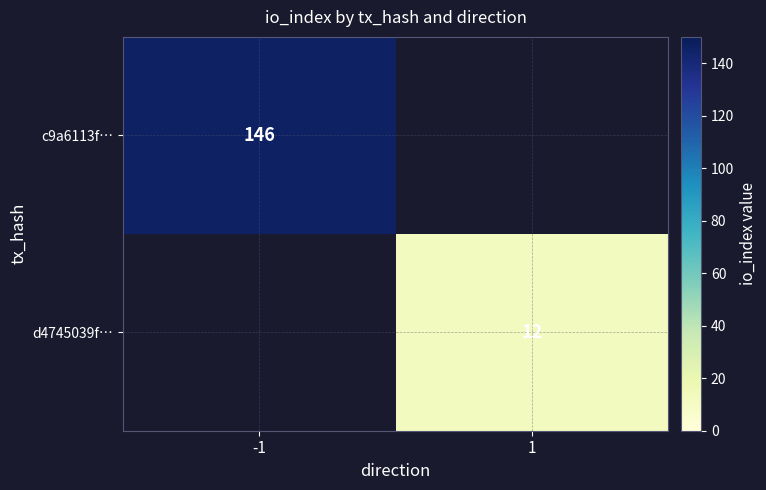

At how many categories does at least one series exceed 28?

1